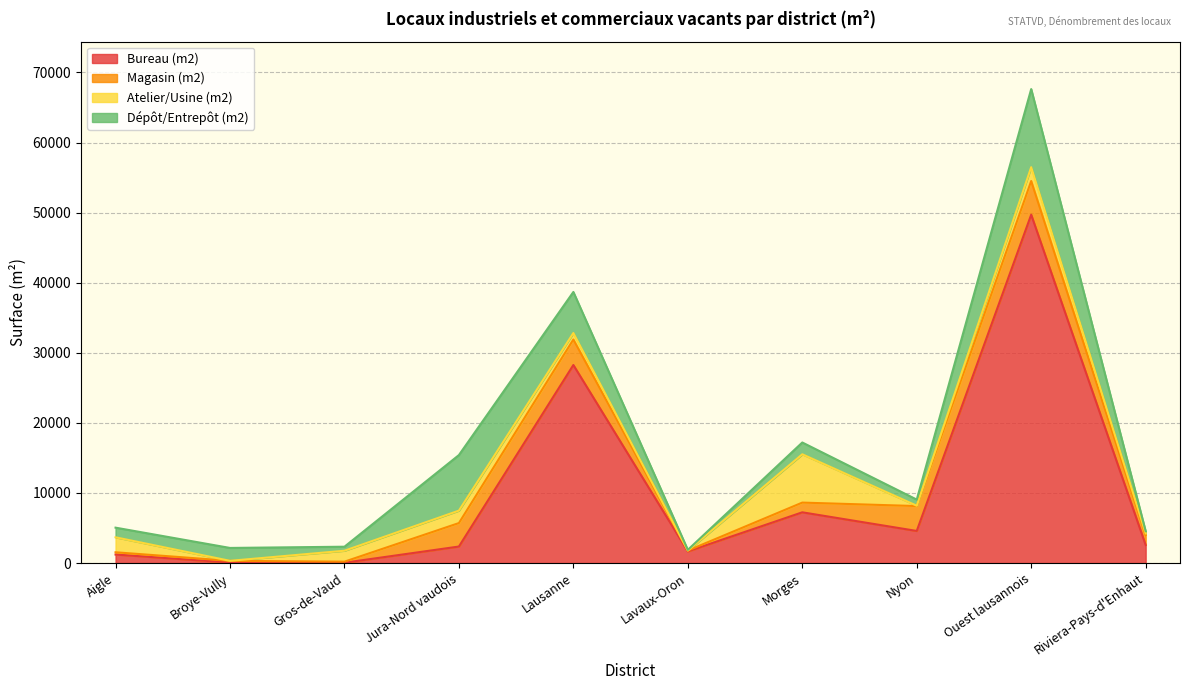

Rank the series by their maximum value, from lowest to highest.

Magasin (m2), Atelier/Usine (m2), Dépôt/Entrepôt (m2), Bureau (m2)